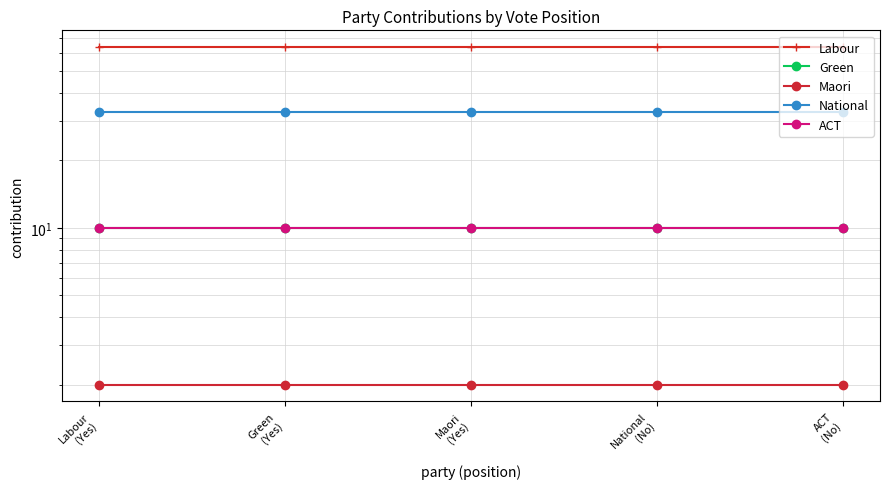

What is the label of the 1st point from the right?

ACT
(No)